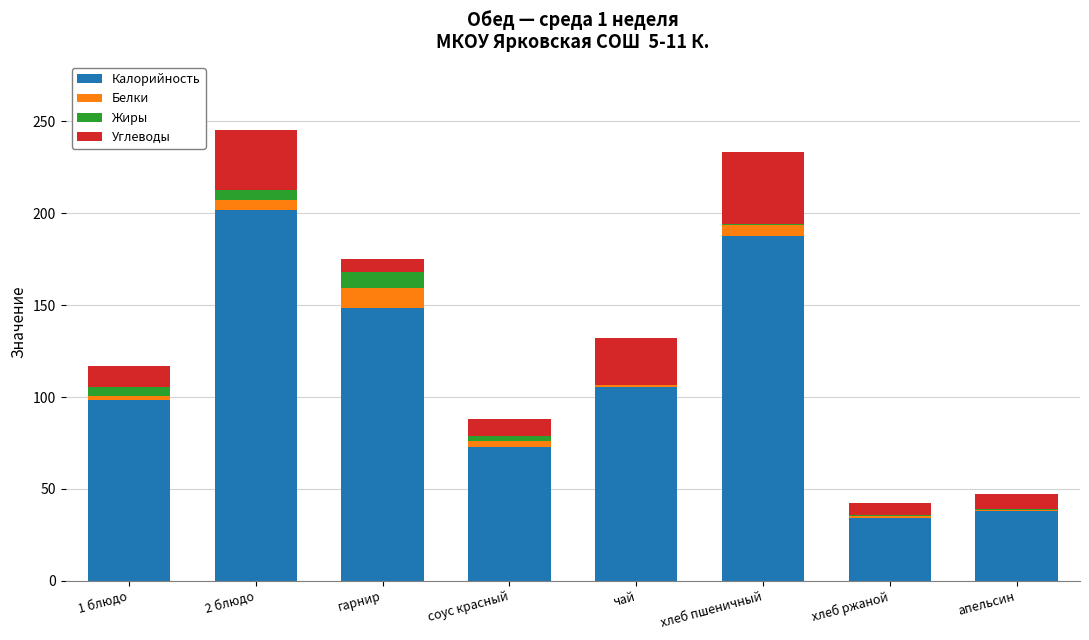

Count the number of categories in the chart.

8